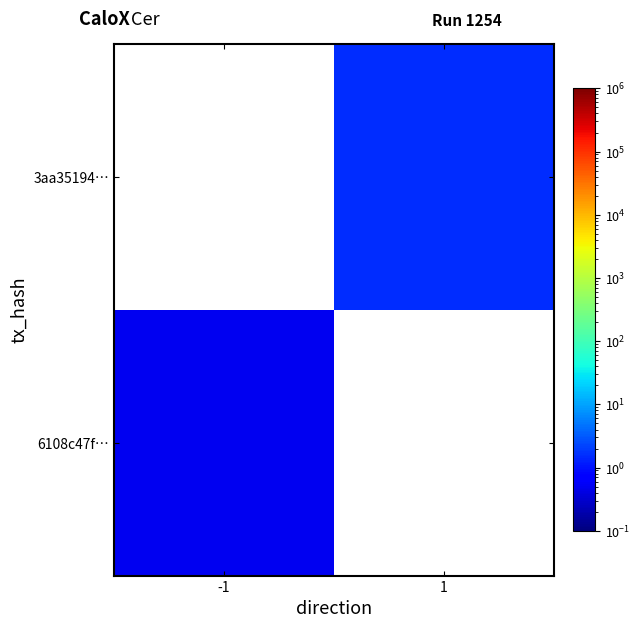

At how many categories does at least one series exceed 0?

2